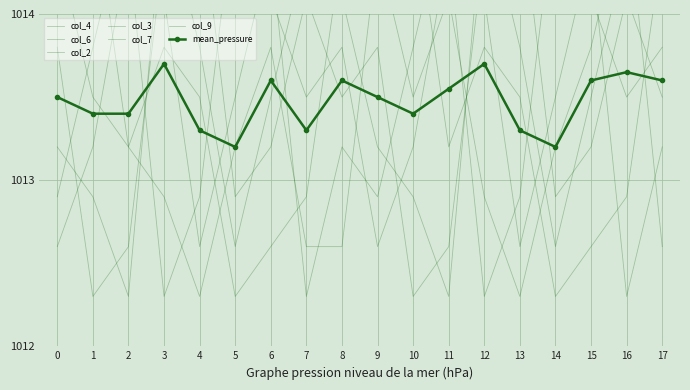

How many values in the col_2 series exceed 1013?

12